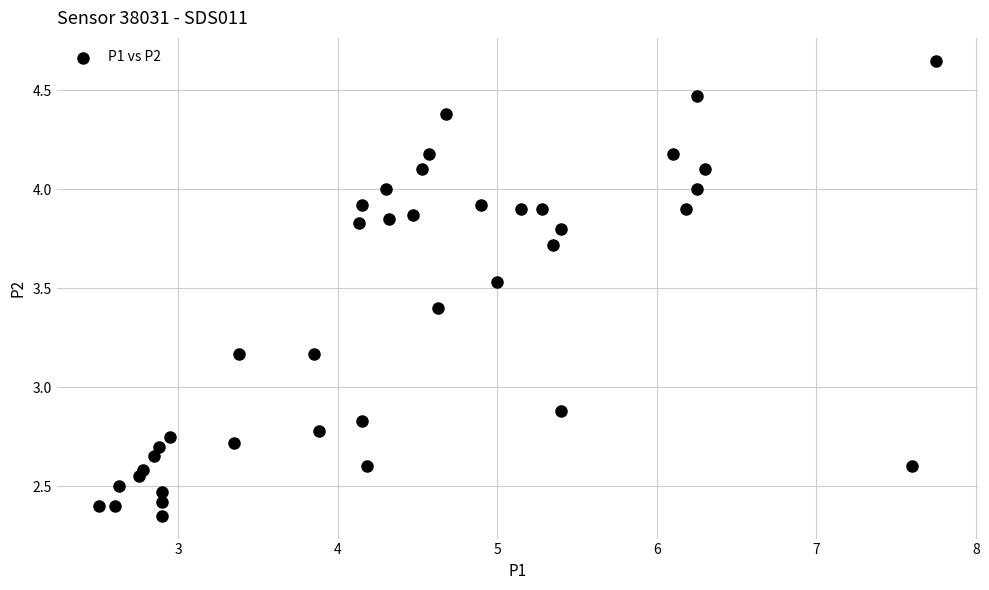

What is the range of X values (max minus min)?

5.2